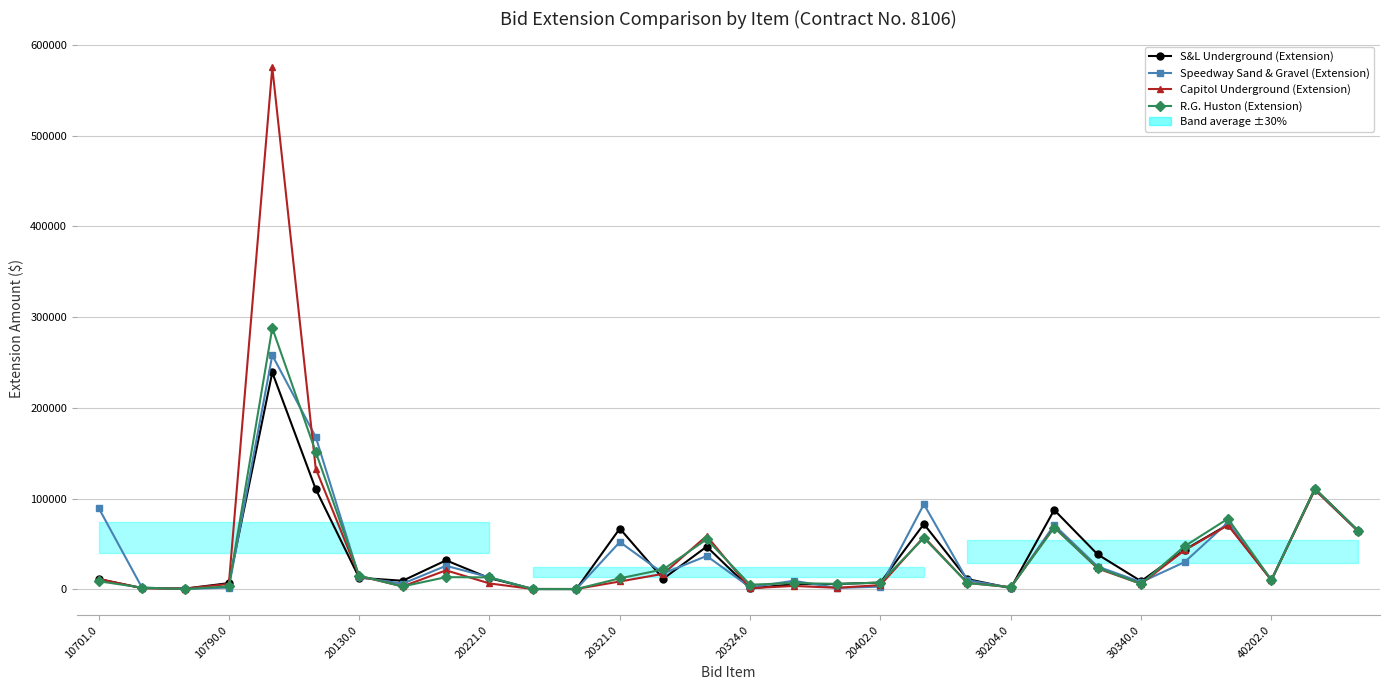

Reading right to left, transcribe all the data shown in this chart.

S&L Underground (Extension): 64526.5	110905.5	10375.0	71340.0	43500.0	9000.0	38520.0	87505.0	1380.0	11375.0	72025.0	7500.0	5995.0	5700.0	1035.0	47120.0	11700.0	66990.0	360.0	500.0	12350.0	32000.0	9500.0	12750.0	110453.0	239000.0	6900.0	900.0	1400.0	11490.0
Speedway Sand & Gravel (Extension): 63847.8	109782.0	10237.5	73800.0	30000.0	8000.0	25200.0	70950.0	1920.0	10150.0	93800.0	3000.0	1650.0	9500.0	2300.0	36812.5	17550.0	52200.0	360.0	312.5	13300.0	26000.0	6250.0	13600.0	167970.0	257876.3	2000.0	450.0	1960.0	90000.0
Capitol Underground (Extension): 63847.8	109782.0	10237.5	70725.0	43125.0	6080.0	23040.0	68585.0	2430.0	7175.0	57787.5	4748.0	1740.8	3800.0	1288.0	58900.0	17160.0	8700.0	480.0	375.0	6555.0	21000.0	3250.0	14875.0	133103.5	575000.0	6000.0	900.0	1400.0	11490.0
R.G. Huston (Extension): 64490.3	110889.4	10341.2	77900.0	47500.0	6060.0	23760.0	67993.8	2424.0	7070.0	56682.0	7500.0	5995.0	7030.0	5152.0	55218.8	22035.0	12180.0	360.0	312.5	13205.0	13500.0	3250.0	15045.0	151427.5	288000.0	3300.0	450.0	1960.0	9000.0